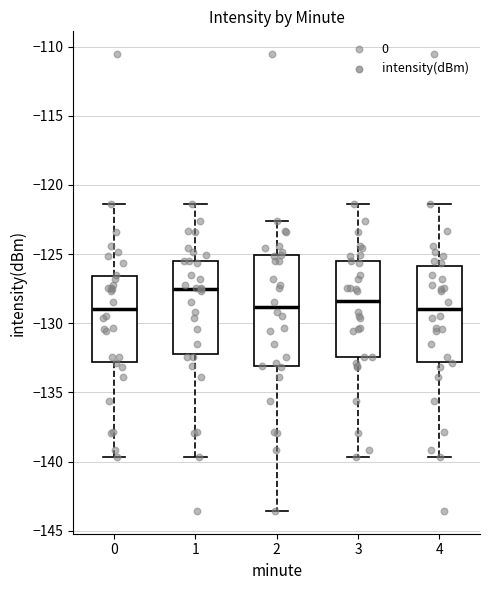

Which box is the tallest, from its lower edge to its upper edge?

2